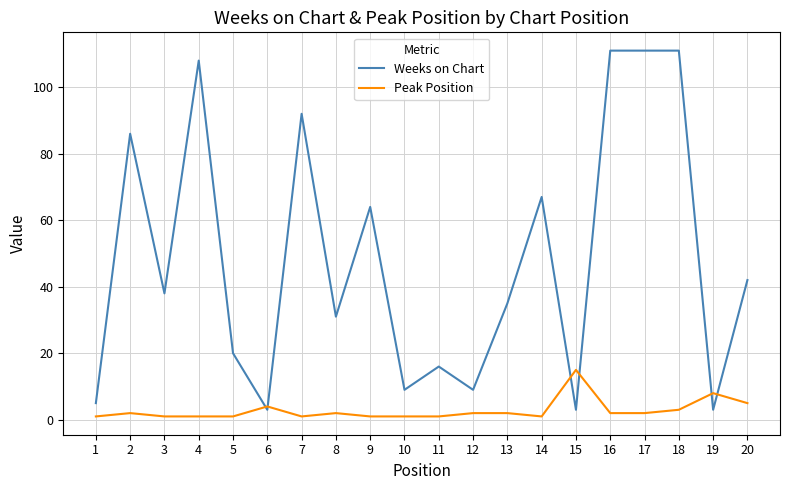

What are all the series names shown in the legend?

Weeks on Chart, Peak Position